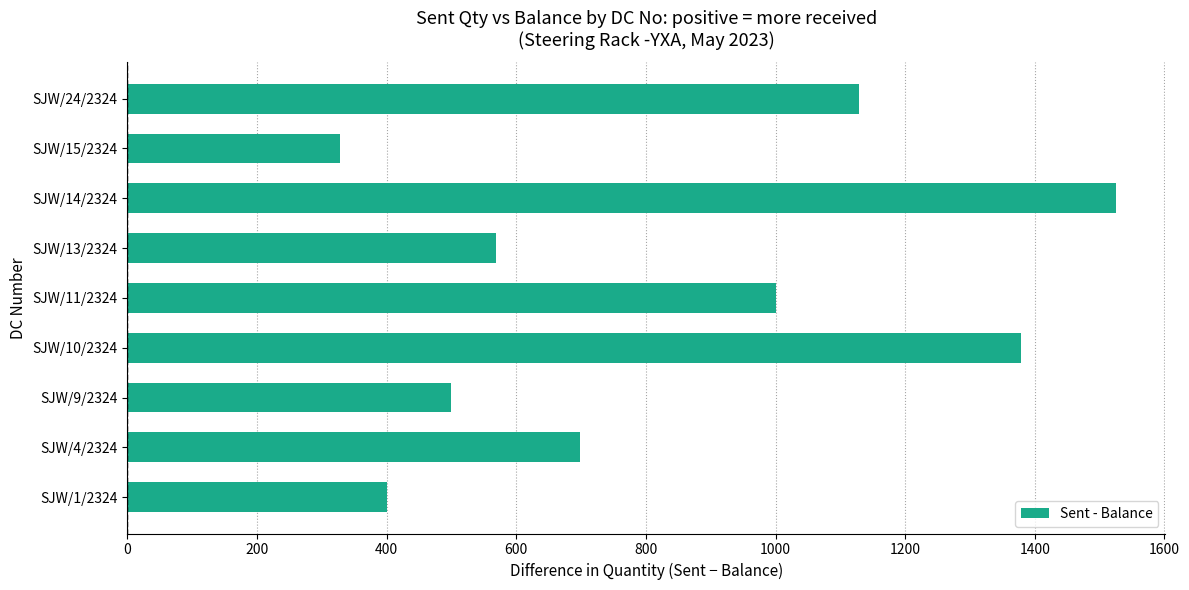

Reading top to bottom, extract all data points from this chart.

1129	328	1525	568	1000	1379	500	699	400